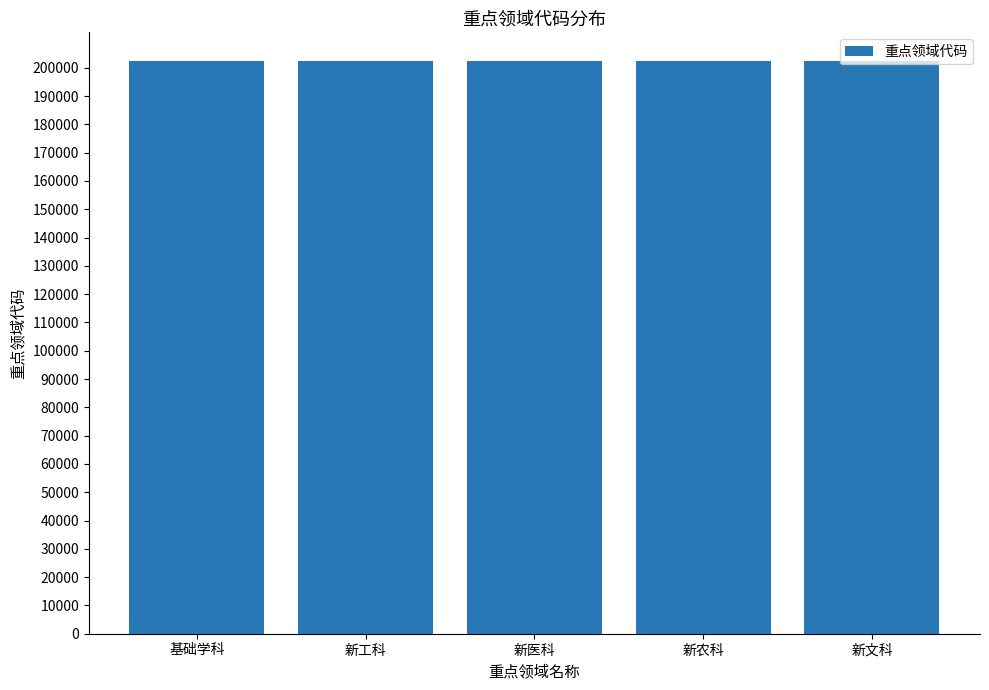

What is the difference between the maximum and minimum values?

4